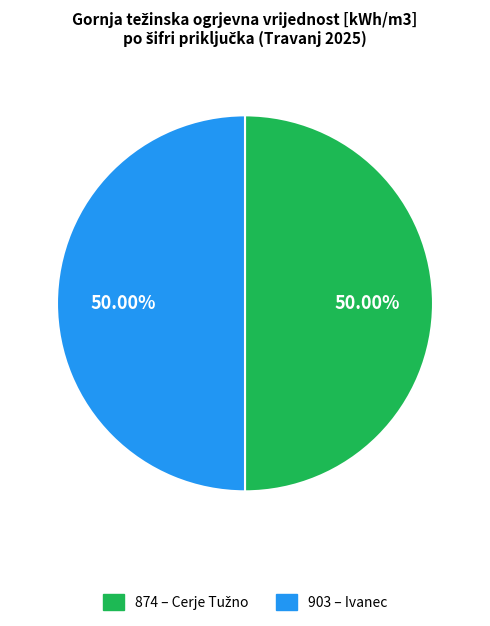

The 874 slice represents 50% of the pie. True or false?

True